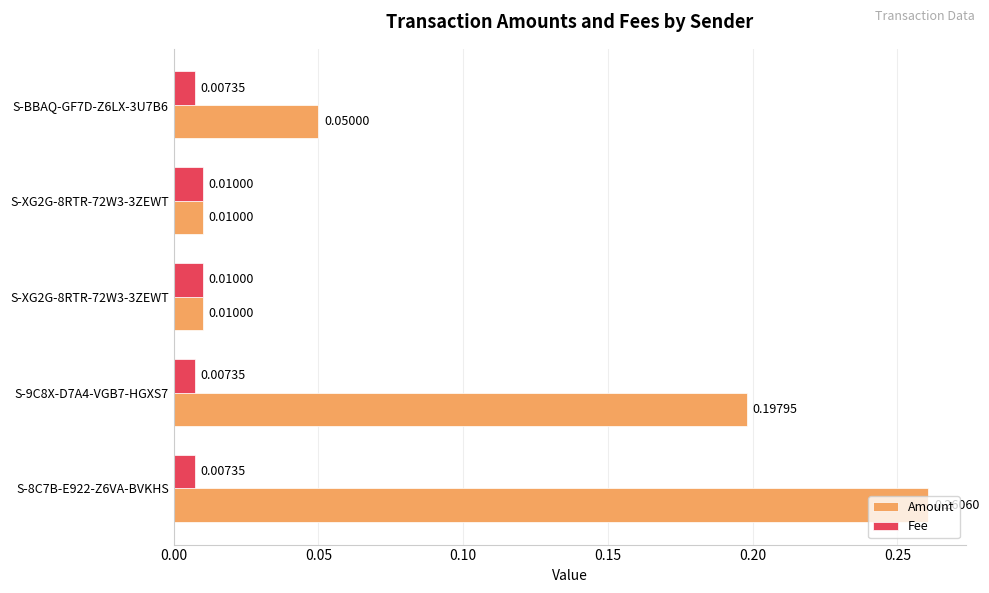

Count the number of categories in the chart.

5